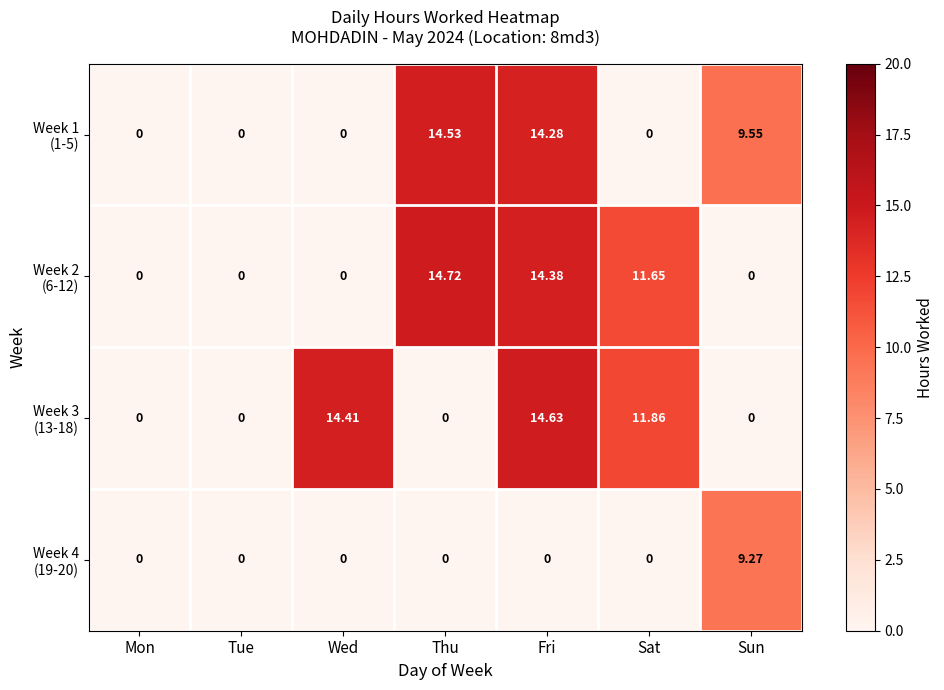

How many categories are shown in the chart?

7